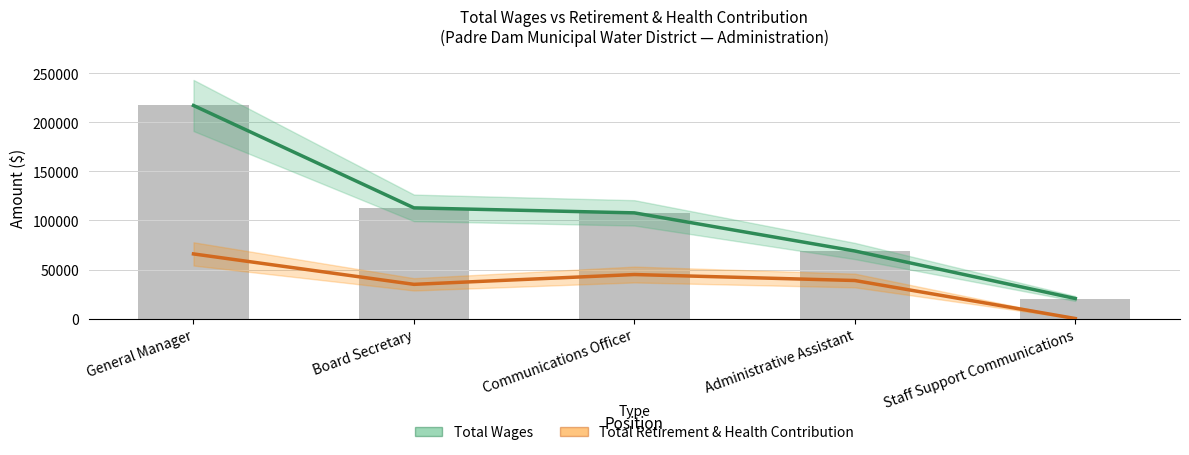

How many values in the Total Retirement & Health Contribution series exceed 38770?

2